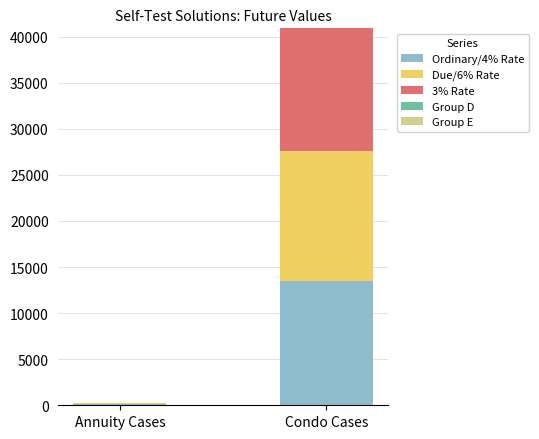

What is the sum of all Ordinary/4% Rate values?

13687.2